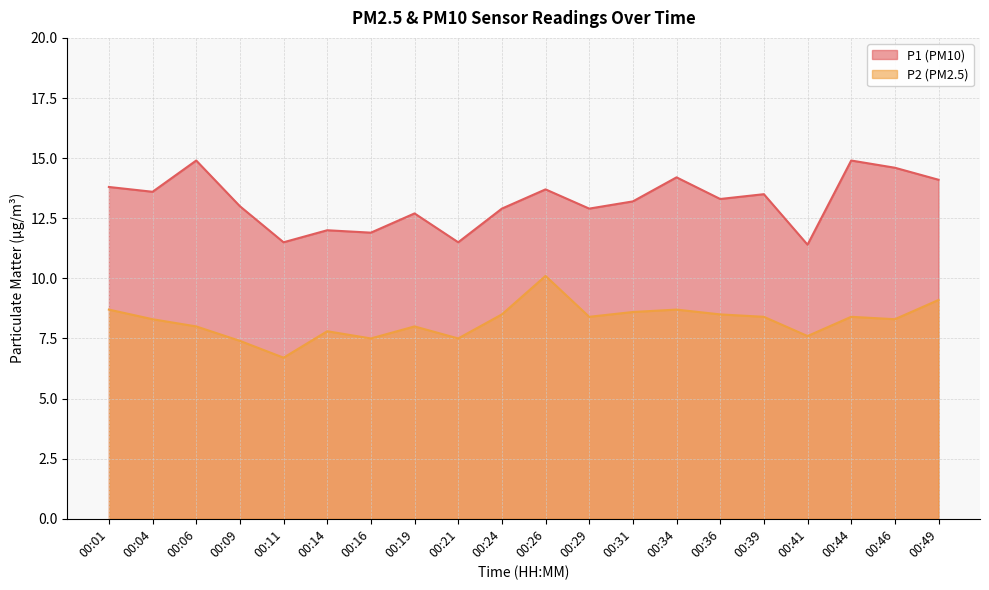

Reading left to right, list all the values displayed in this chart.

P1: 13.8	13.6	14.9	13.0	11.5	12.0	11.9	12.7	11.5	12.9	13.7	12.9	13.2	14.2	13.3	13.5	11.4	14.9	14.6	14.1
P2: 8.7	8.3	8.0	7.4	6.7	7.8	7.5	8.0	7.5	8.5	10.1	8.4	8.6	8.7	8.5	8.4	7.6	8.4	8.3	9.1